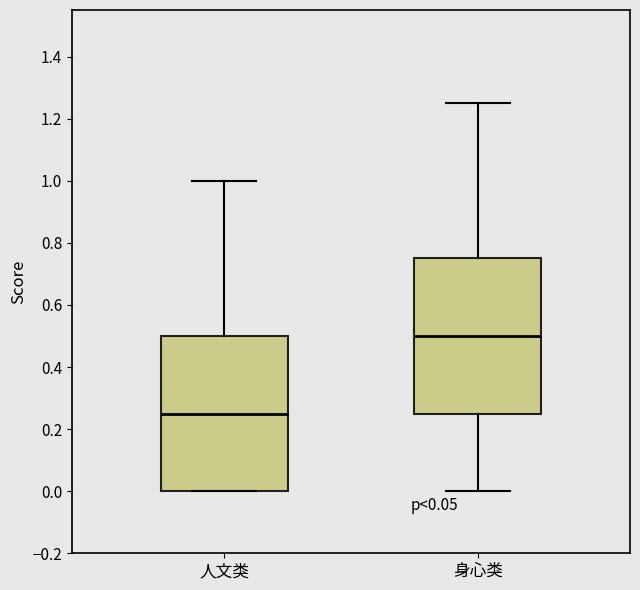

Reading left to right, transcribe this box plot: for each box, give where its median line is, the range the box spans, and where its two whiskers end, as read against the y-axis. The values are not printed on the chart, so give them approximately, as read against the axis.

人文类: median 0.26, box 0.00 to 0.50, whiskers 0.00 to 1.00
身心类: median 0.50, box 0.26 to 0.76, whiskers 0.00 to 1.26